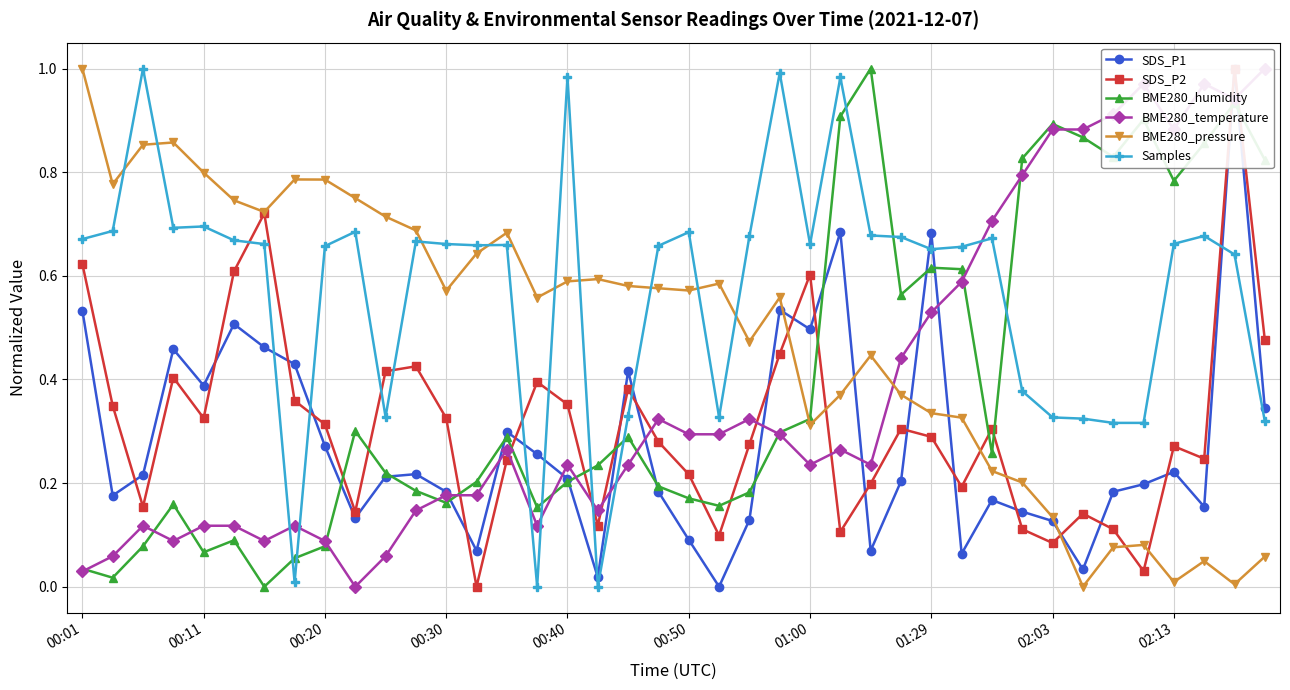

How many interior local valleys does the SDS_P1 series have?

11